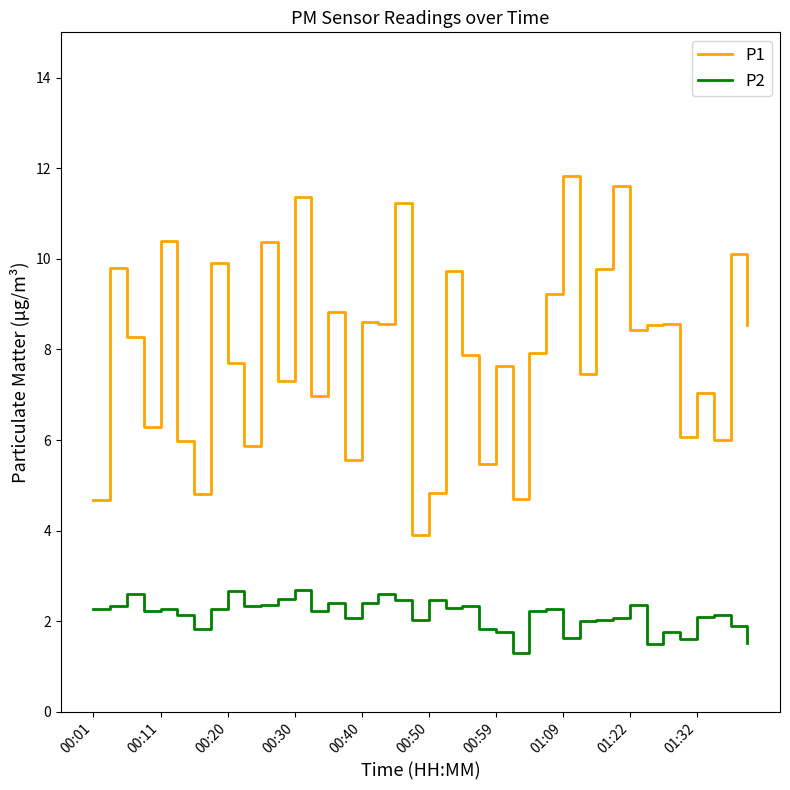

Rank the series by their maximum value, from lowest to highest.

P2, P1